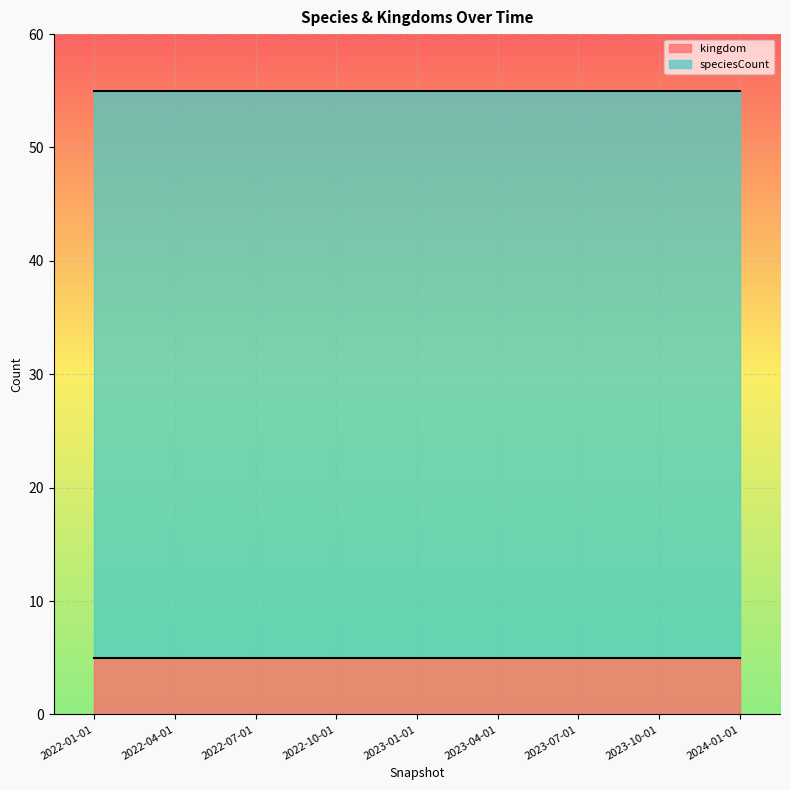

Reading left to right, what are all the values shown in this chart?

kingdom: 5	5	5	5	5	5	5	5	5
speciesCount: 50	50	50	50	50	50	50	50	50